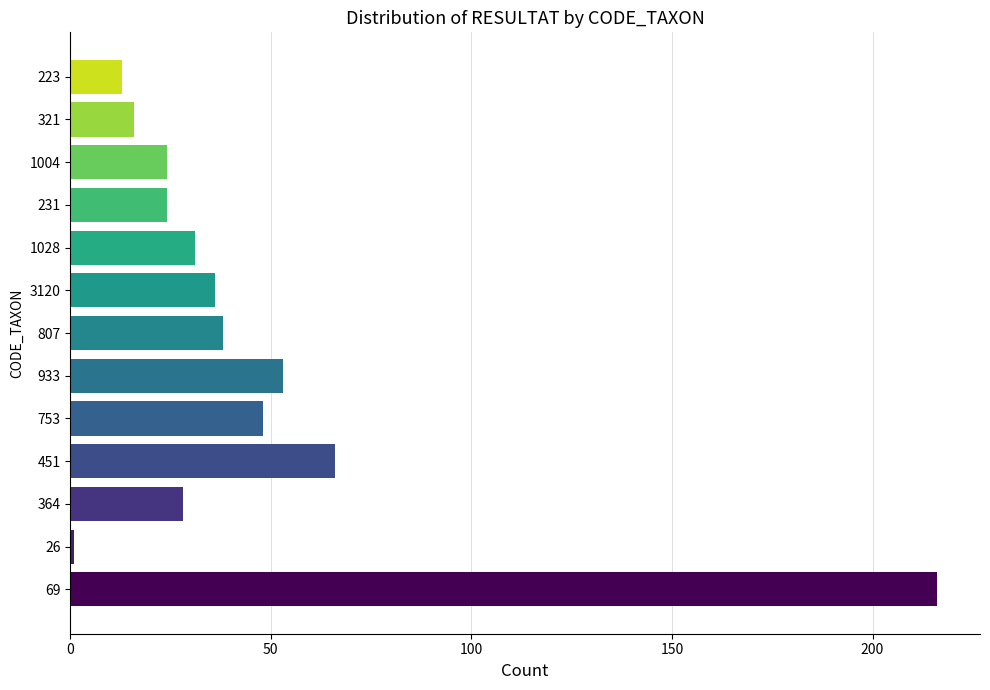

At which label is the value closest to 108?

451